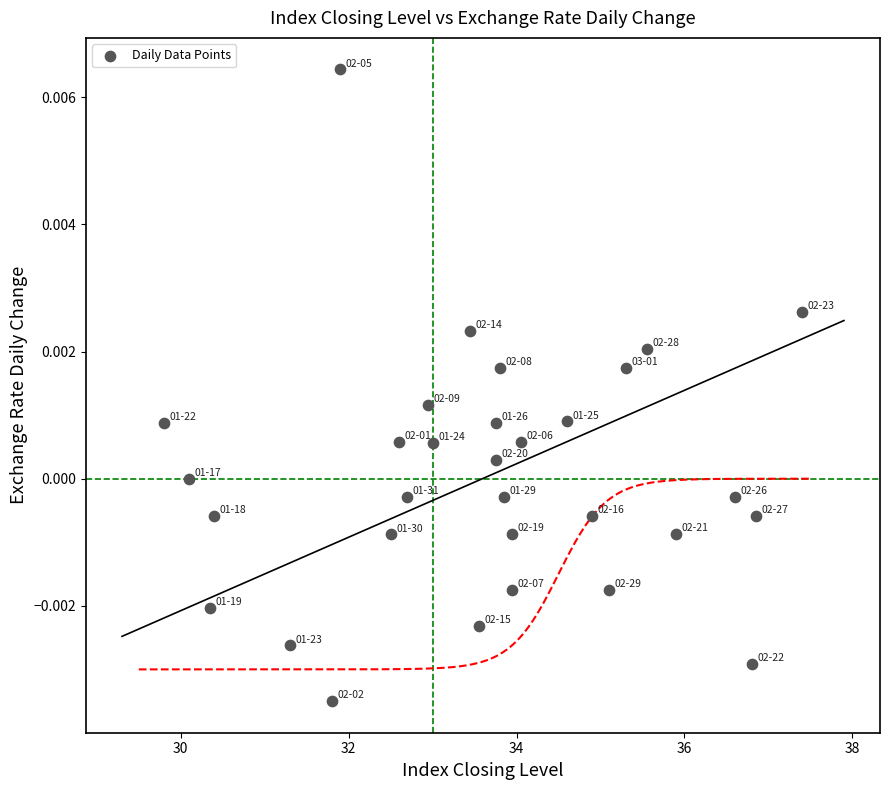

What is the range of X values (max minus min)?

7.6